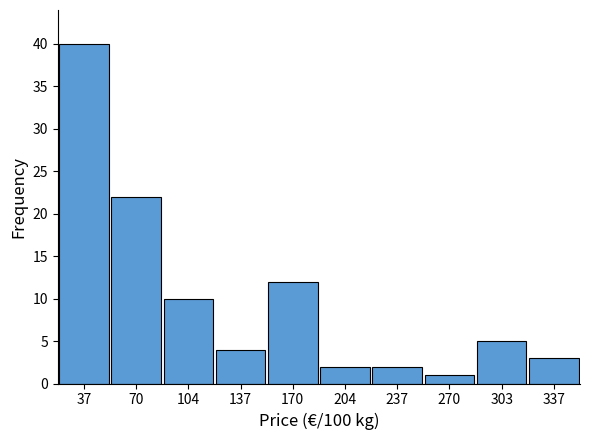

Reading left to right, list all the values displayed in this chart.

37=40	70=22	104=10	137=4	170=12	204=2	237=2	270=1	303=5	337=3